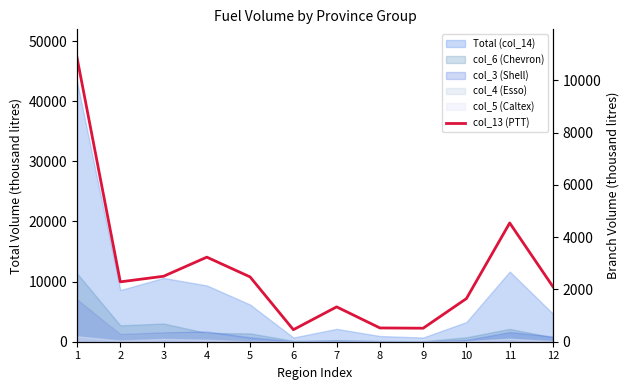

Rank the categories by value from highest to lowest.

1, 11, 4, 3, 5, 2, 12, 10, 7, 8, 9, 6